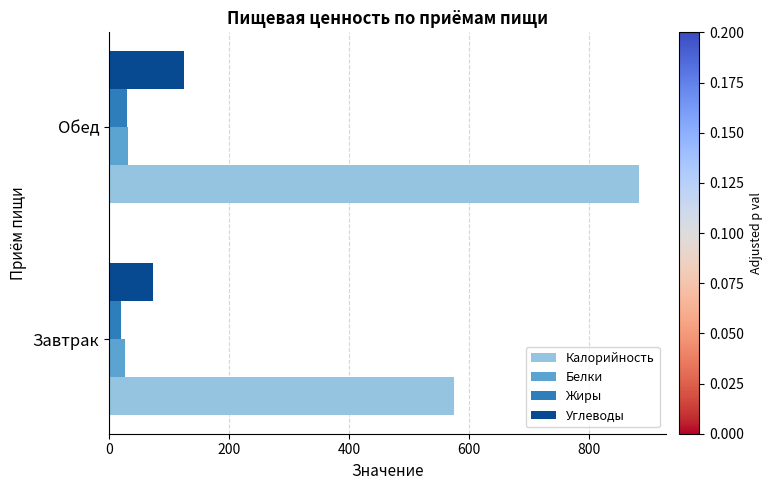

True or false: Белки has a value of 32.2 at Обед.

True